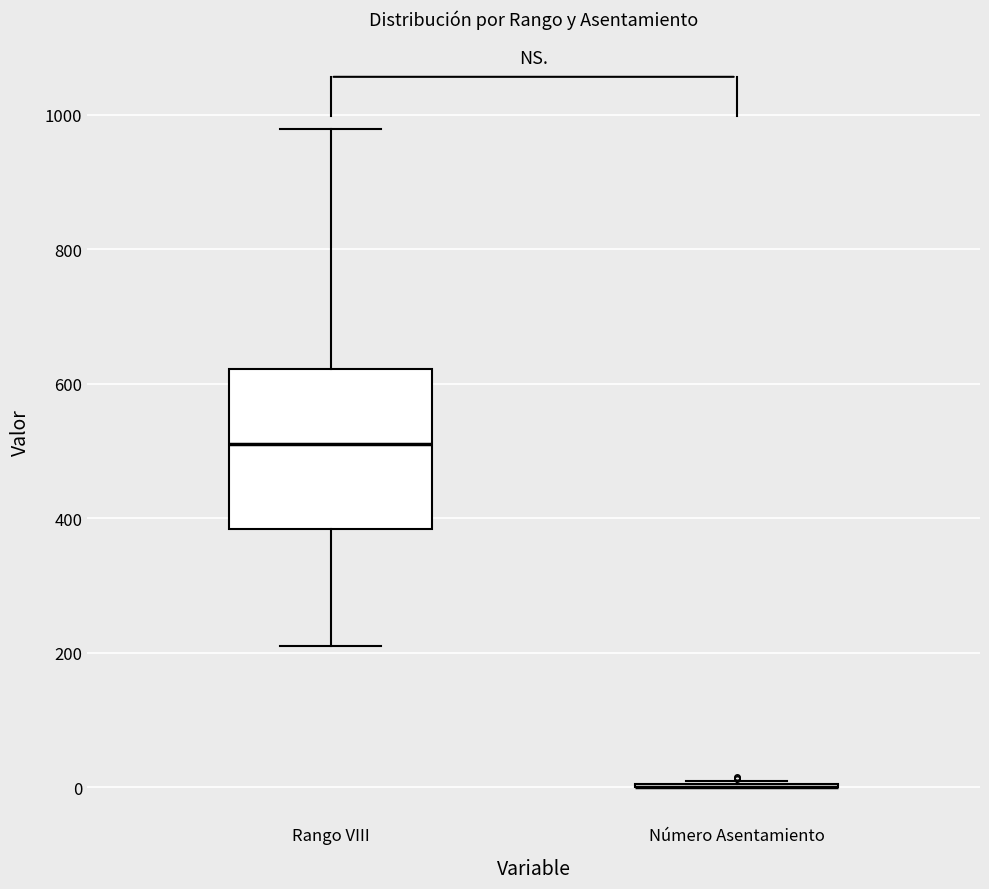

Which box is the tallest, from its lower edge to its upper edge?

Rango VIII